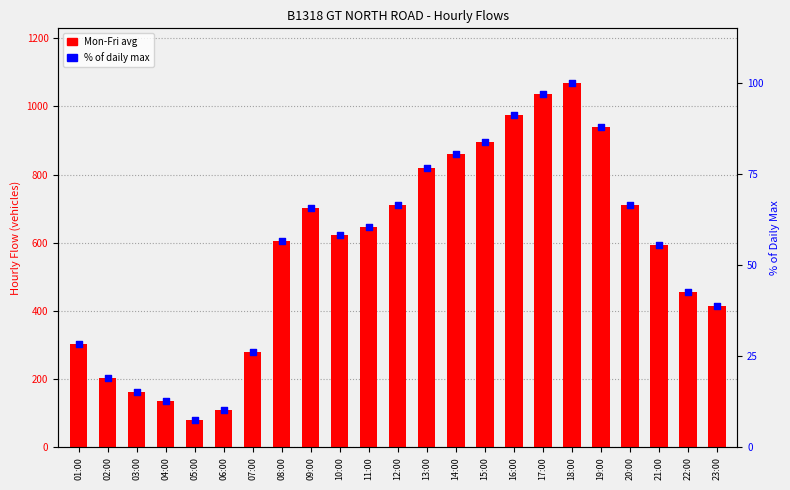

Which series has the largest total across all categories?

Mon-Fri avg